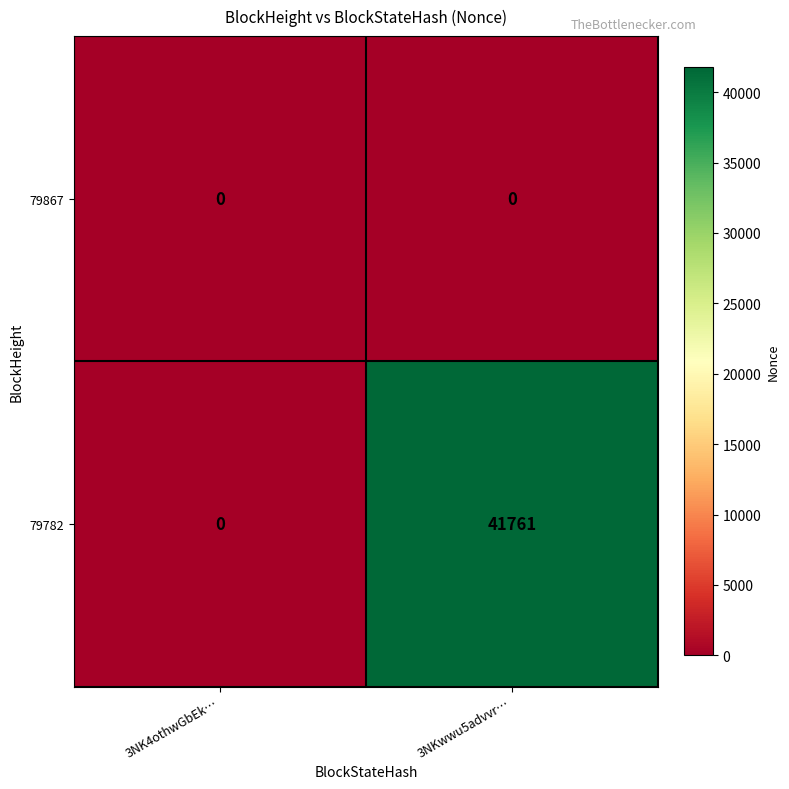

Which category has the highest value across all series?

3NKwwu5advvr…